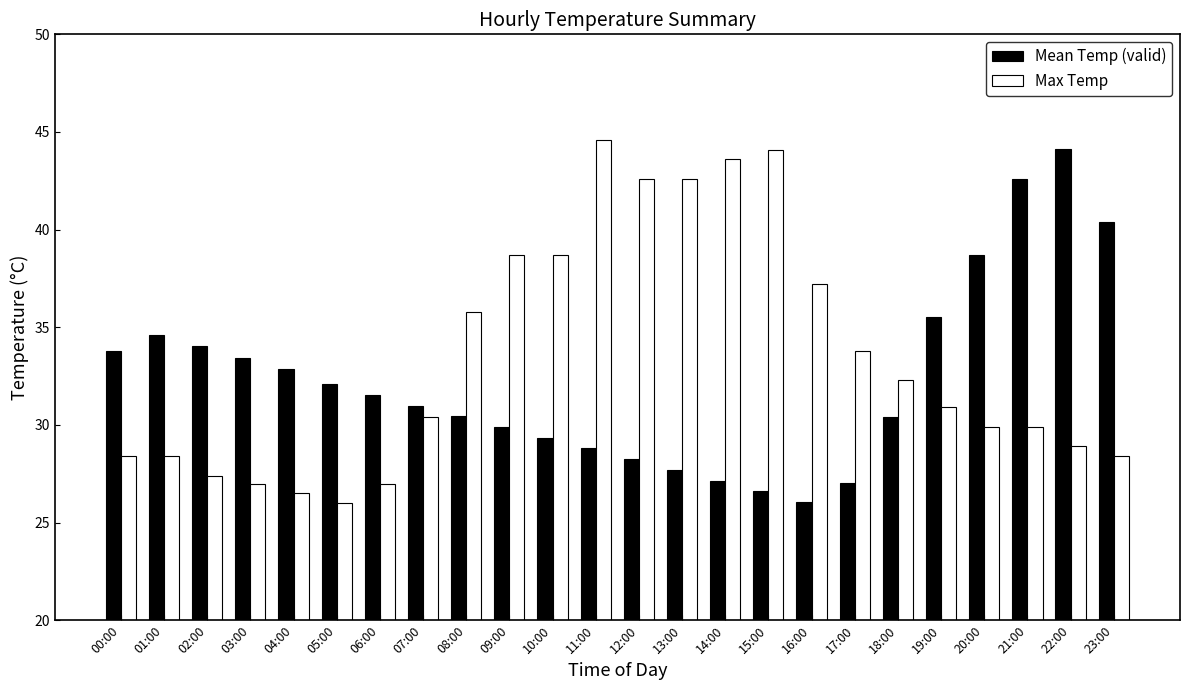

What position from the right is 05:00?

19